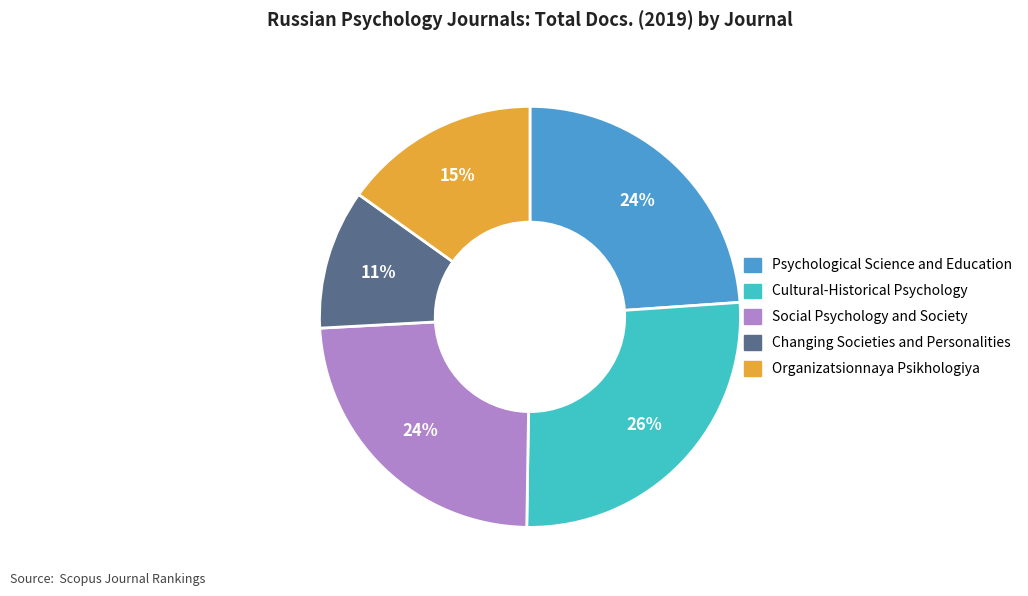

Is there any slice that represents more than half of the pie?

No